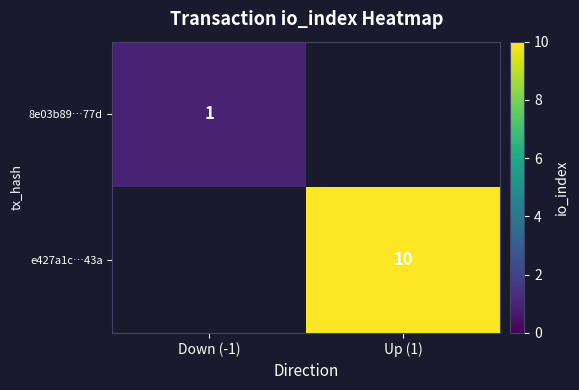

Is the value of 8e03b89…77d at Down (-1) greater than the value of e427a1c…43a at Up (1)?

No